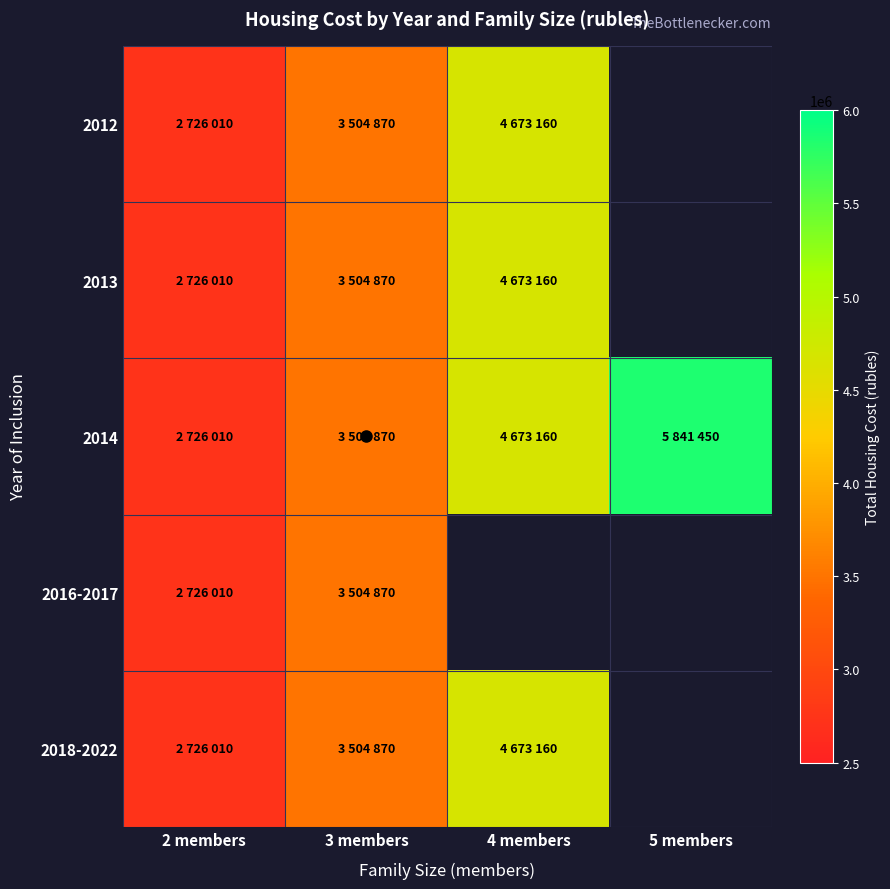

At 2 members, list the series in order from smallest to largest.

2012, 2013, 2014, 2016-2017, 2018-2022